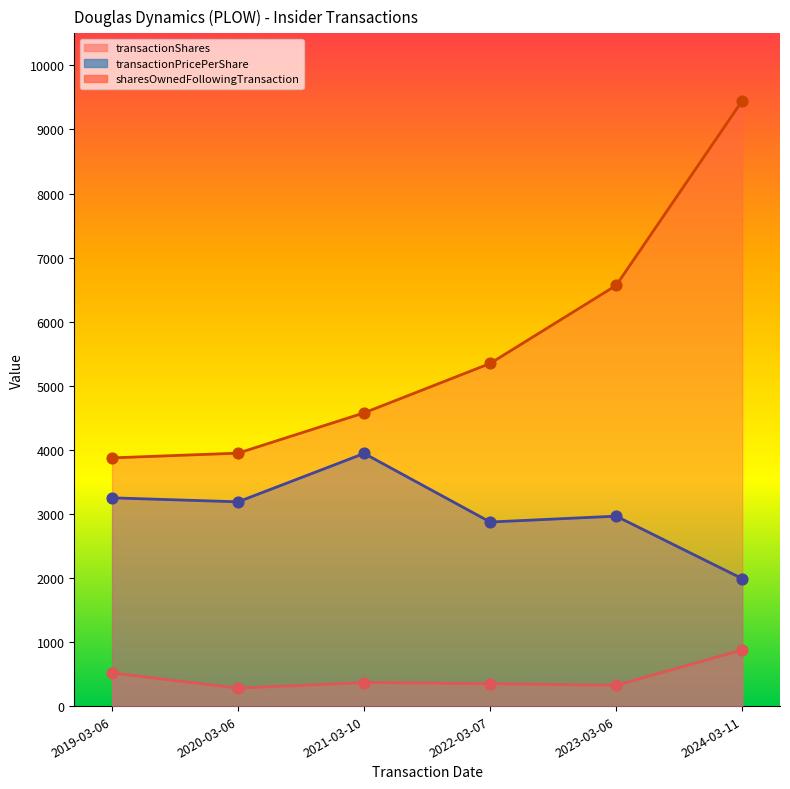

Which series reaches the maximum Y coordinate?

sharesOwnedFollowingTransaction